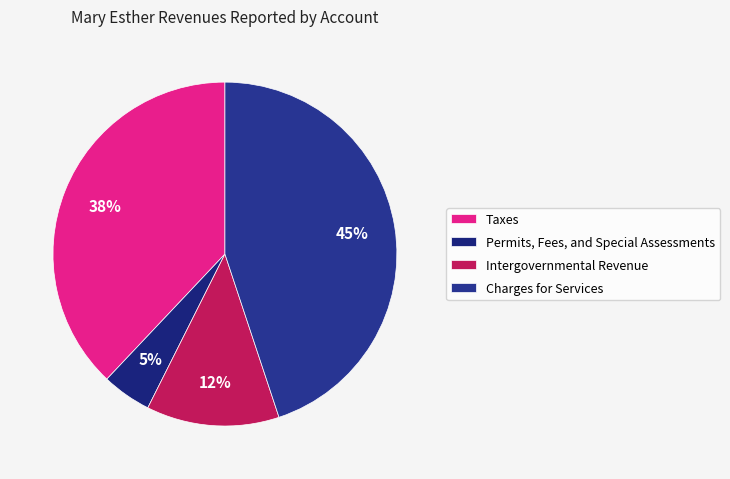

Which category has the smallest portion of the pie?

Permits, Fees, and Special Assessments